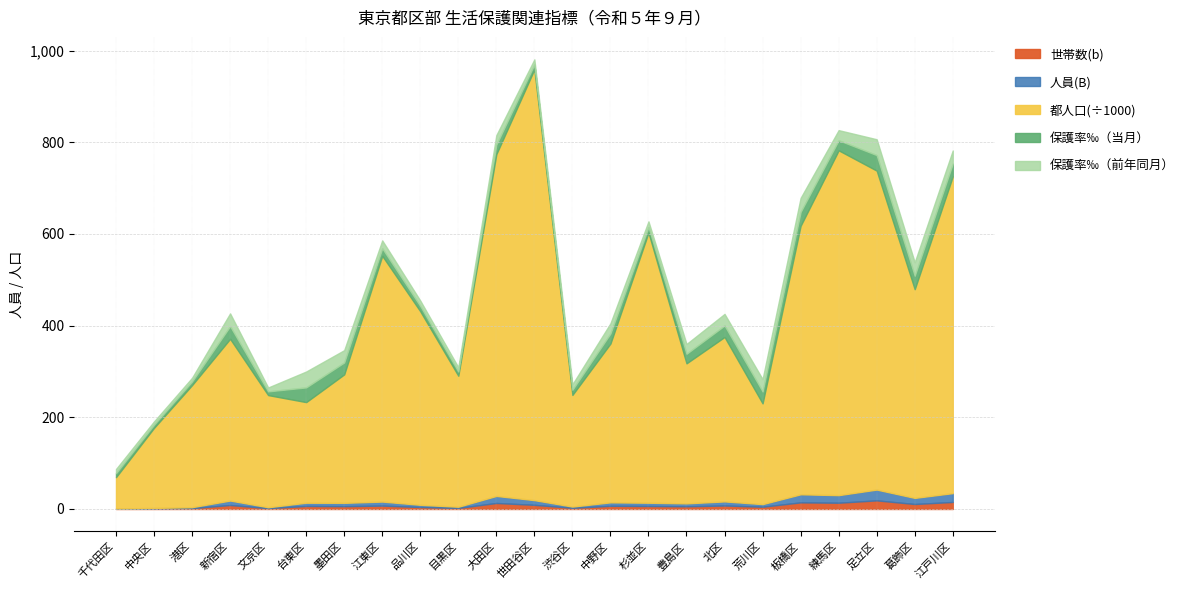

What is the total value across all series at 葛飾区?

538.1